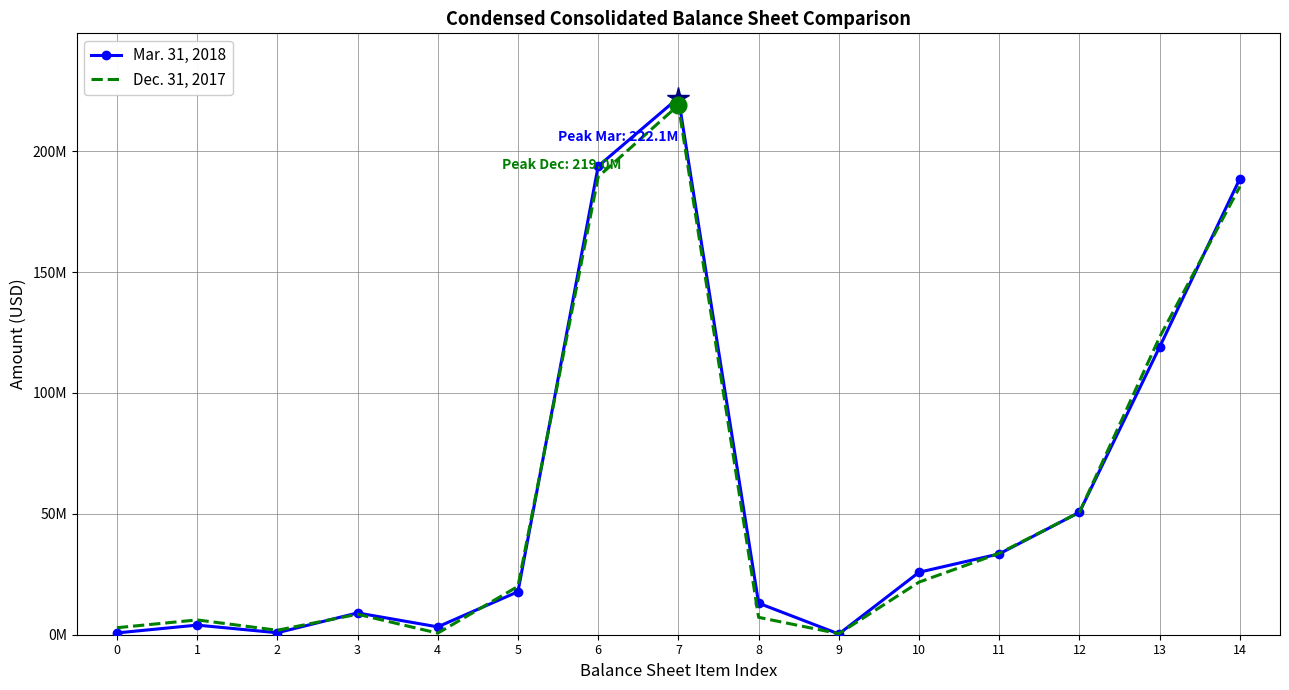

True or false: Dec. 31, 2017 has a value of 7192923 at 8.

True